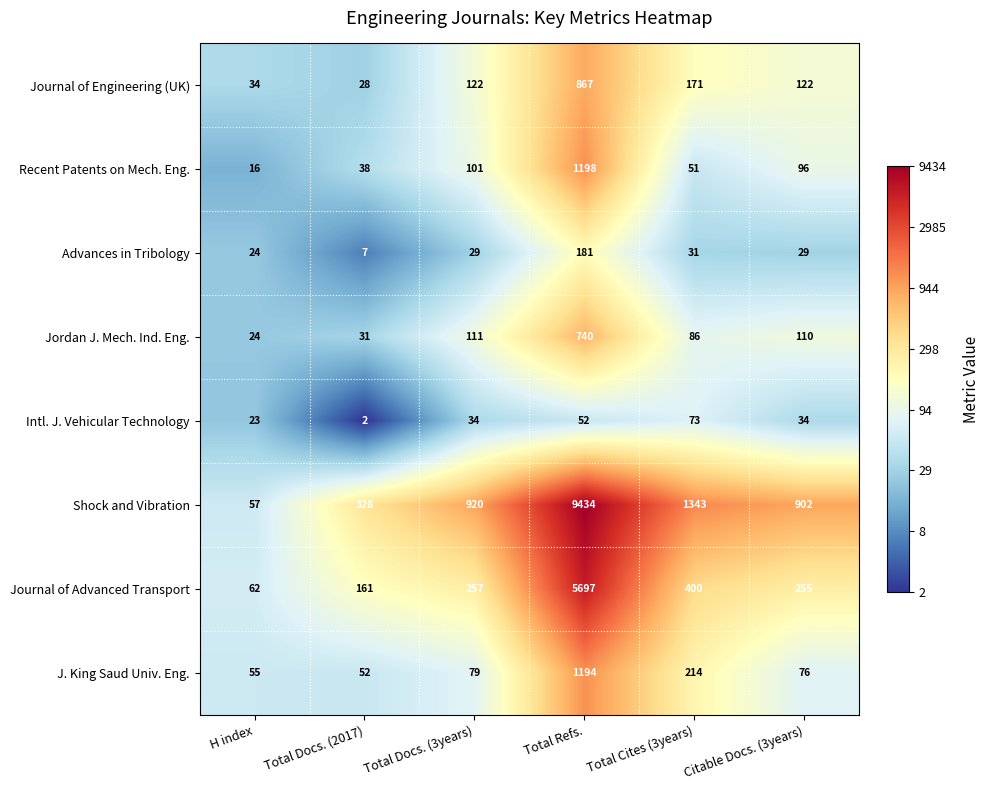

Count the number of categories in the chart.

6